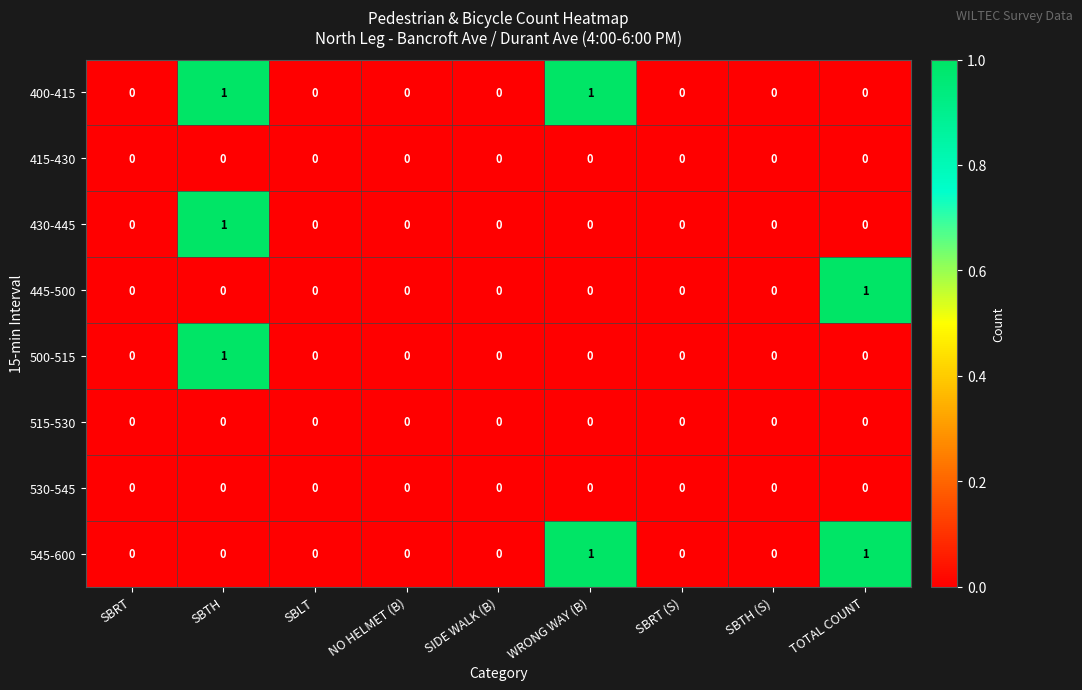

Which category has the highest value in the 430-445 series?

SBTH